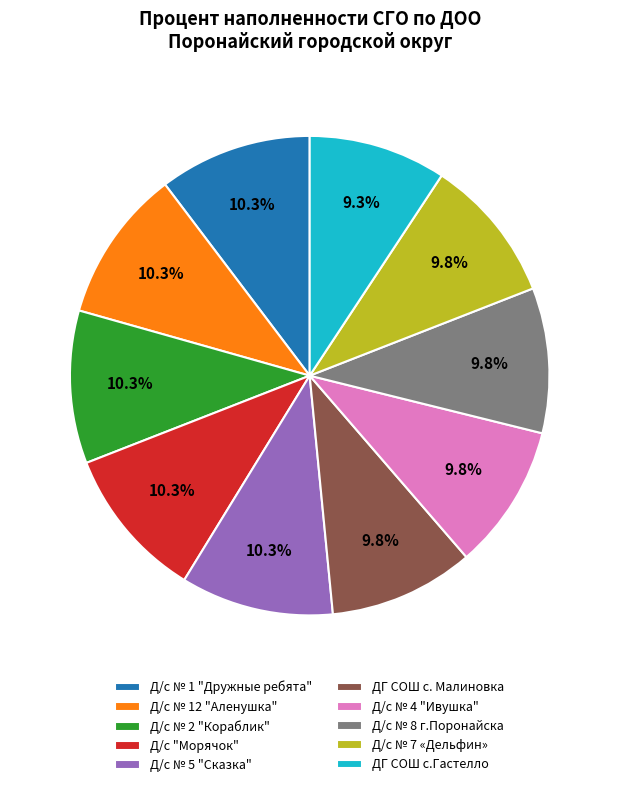

Is there a majority slice in this chart?

No